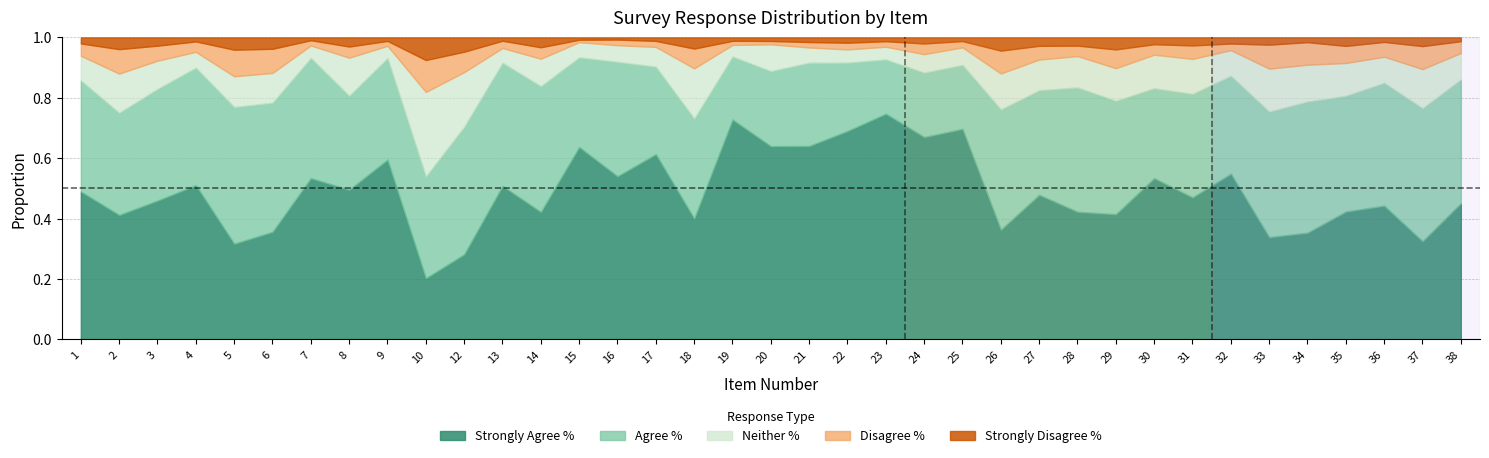

Rank the series at 2 from highest to lowest value.

Strongly Agree %, Agree %, Neither %, Disagree %, Strongly Disagree %